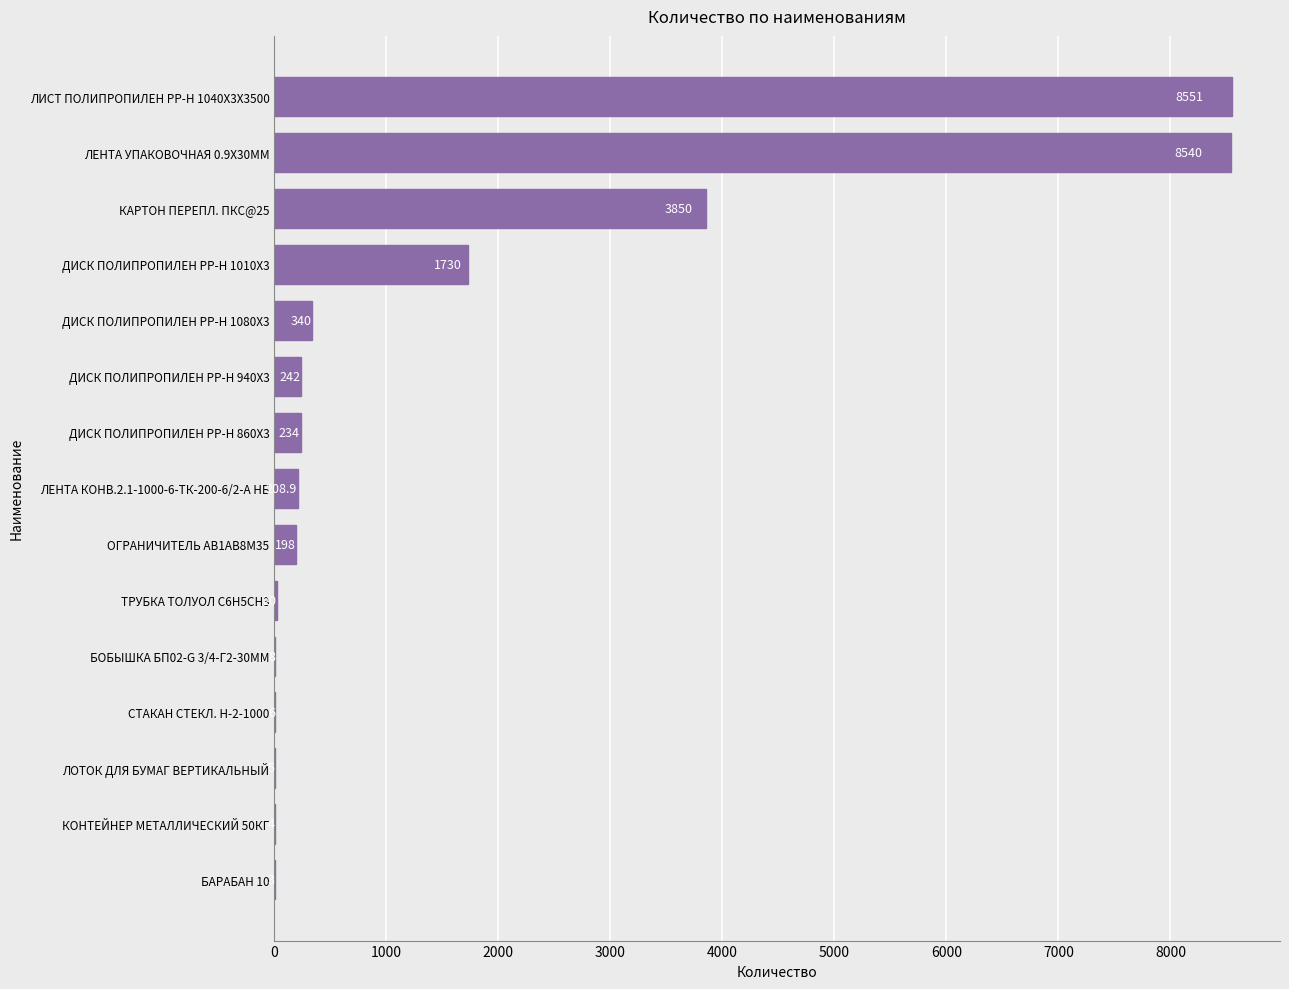

Reading bottom to top, what are all the values shown in this chart?

БАРАБАН 10=3.0	КОНТЕЙНЕР МЕТАЛЛИЧЕСКИЙ 50КГ=4.0	ЛОТОК ДЛЯ БУМАГ ВЕРТИКАЛЬНЫЙ=5.0	СТАКАН СТЕКЛ. Н-2-1000=6.0	БОБЫШКА БП02-G 3/4-Г2-30ММ=8.0	ТРУБКА ТОЛУОЛ C6H5CH3=20.0	ОГРАНИЧИТЕЛЬ AB1AB8M35=198.0	ЛЕНТА КОНВ.2.1-1000-6-ТК-200-6/2-А НБ=208.9	ДИСК ПОЛИПРОПИЛЕН PP-H 860Х3=234.0	ДИСК ПОЛИПРОПИЛЕН PP-H 940Х3=242.0	ДИСК ПОЛИПРОПИЛЕН PP-H 1080Х3=340.0	ДИСК ПОЛИПРОПИЛЕН PP-H 1010Х3=1730.0	КАРТОН ПЕРЕПЛ. ПКС@25=3850.0	ЛЕНТА УПАКОВОЧНАЯ 0.9Х30ММ=8540.0	ЛИСТ ПОЛИПРОПИЛЕН PP-H 1040Х3Х3500=8551.0